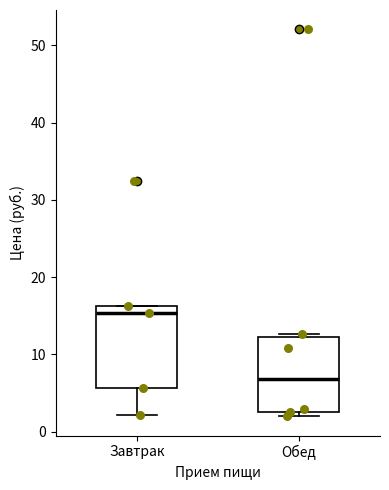

Reading left to right, transcribe this box plot: for each box, give where its median line is, the range the box spans, and where its two whiskers end, as read against the y-axis. The values are not printed on the chart, so give them approximately, as read against the axis.

Завтрак: median 15, box 6 to 16, whiskers 2 to 16
Обед: median 7, box 3 to 12, whiskers 2 to 13